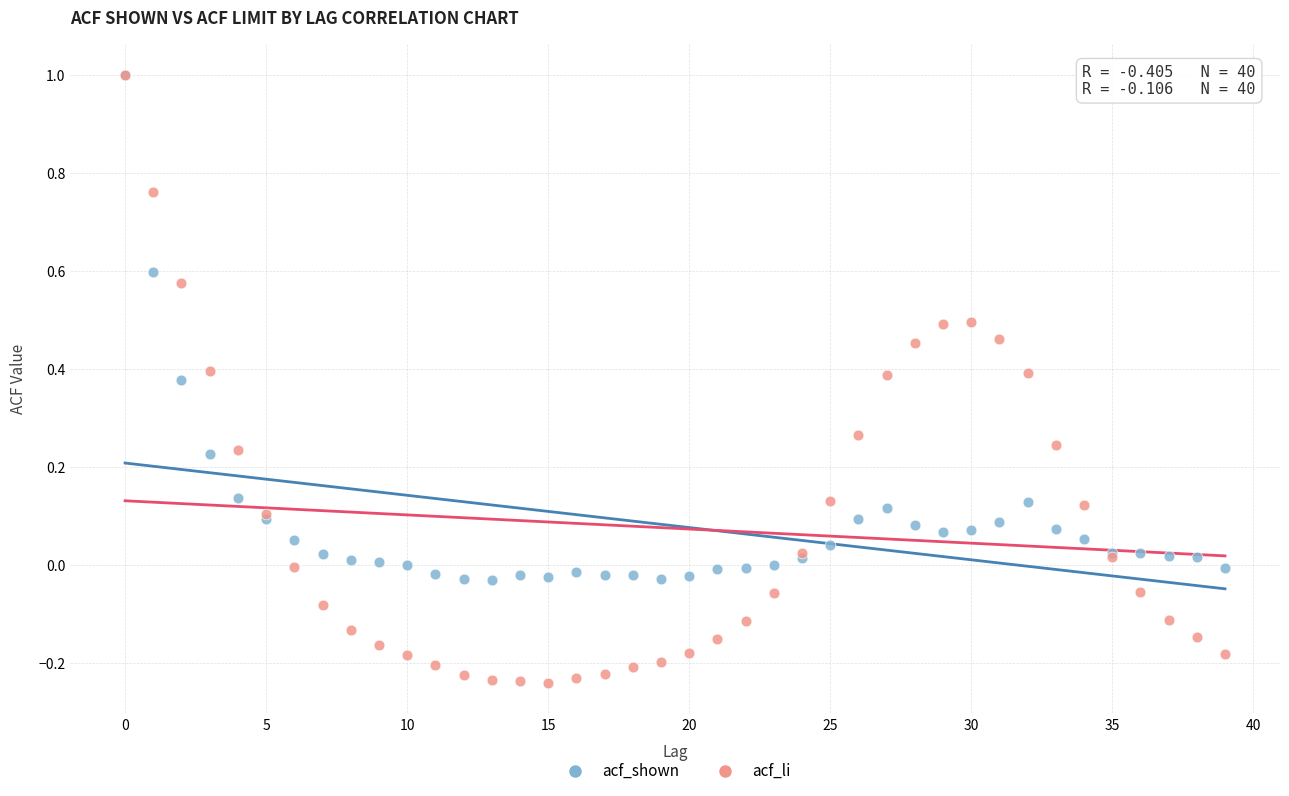

Which series has the widest spread of Y values?

acf_li